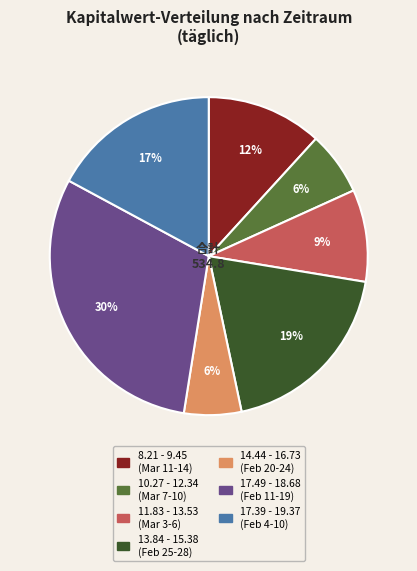

Which slice is the largest?

17.49 - 18.68 (Feb 11-19)